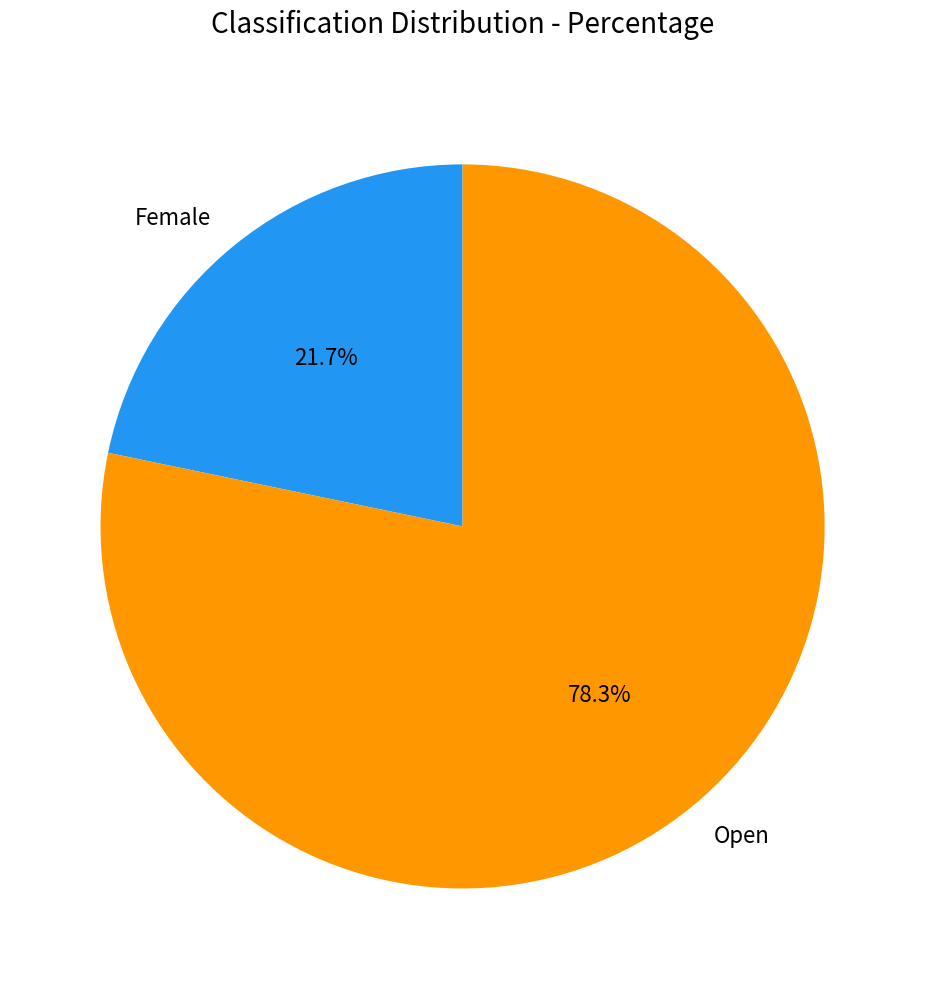

What is the total percentage of Female and Open?

100.0%